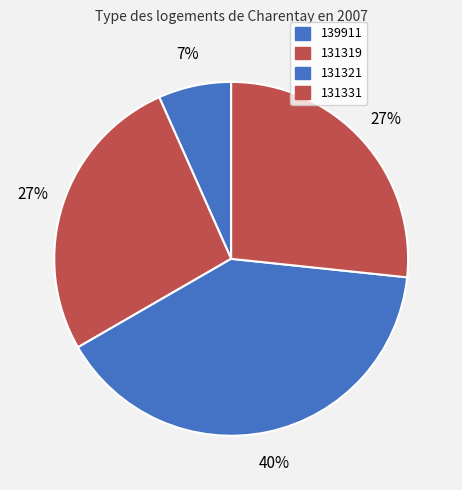

The 131331 slice represents 27% of the pie. True or false?

True